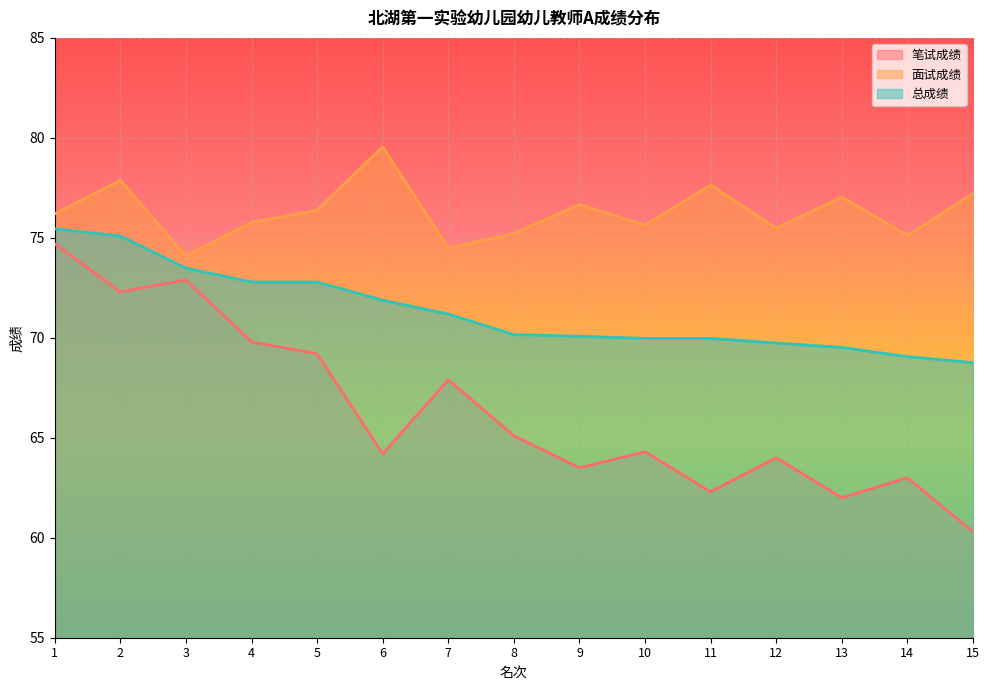

Where is 总成绩 nearest to the value 72?

6